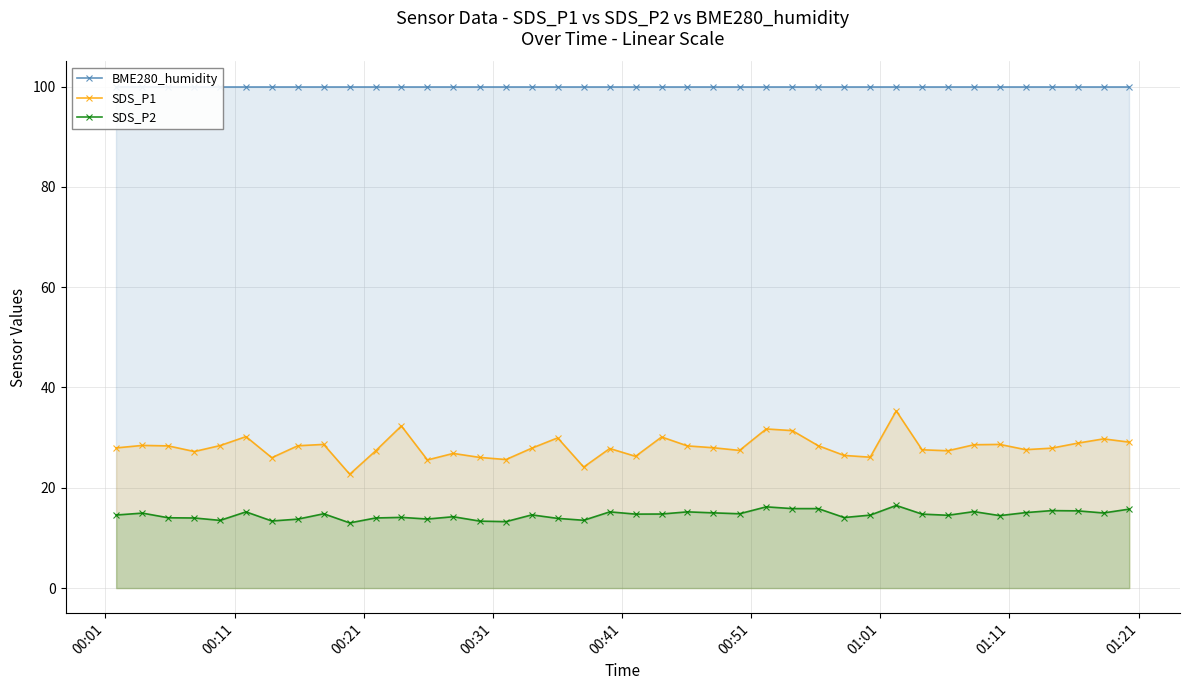

In SDS_P2, how many points are higher than both neighbors (excluding endpoints)?

12